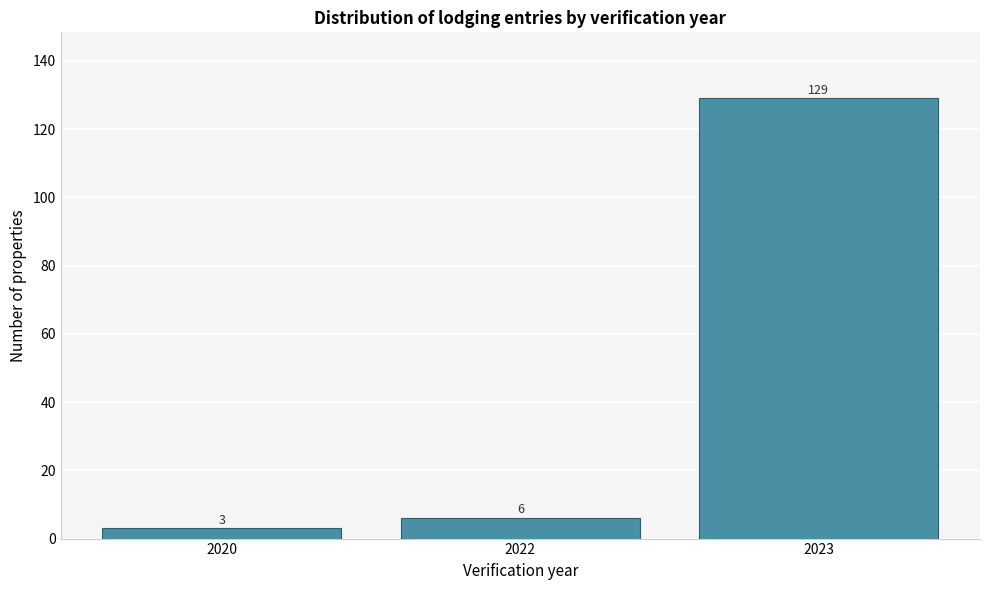

Reading right to left, transcribe all the data shown in this chart.

2023=129	2022=6	2020=3